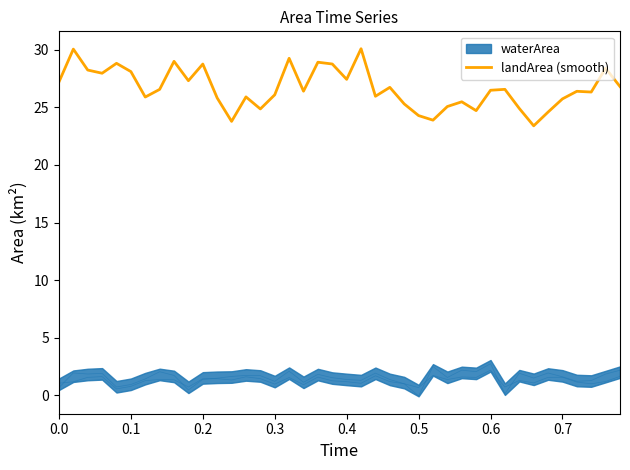

How many lines are shown in the chart?

1